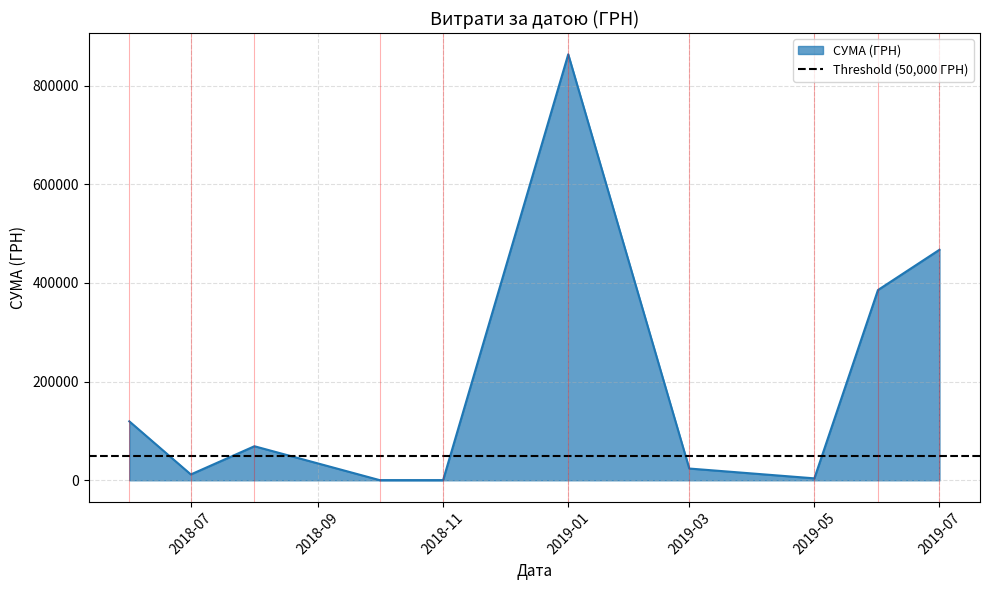

Where is СУМА (ГРН) nearest to the value 431957?

2019-07